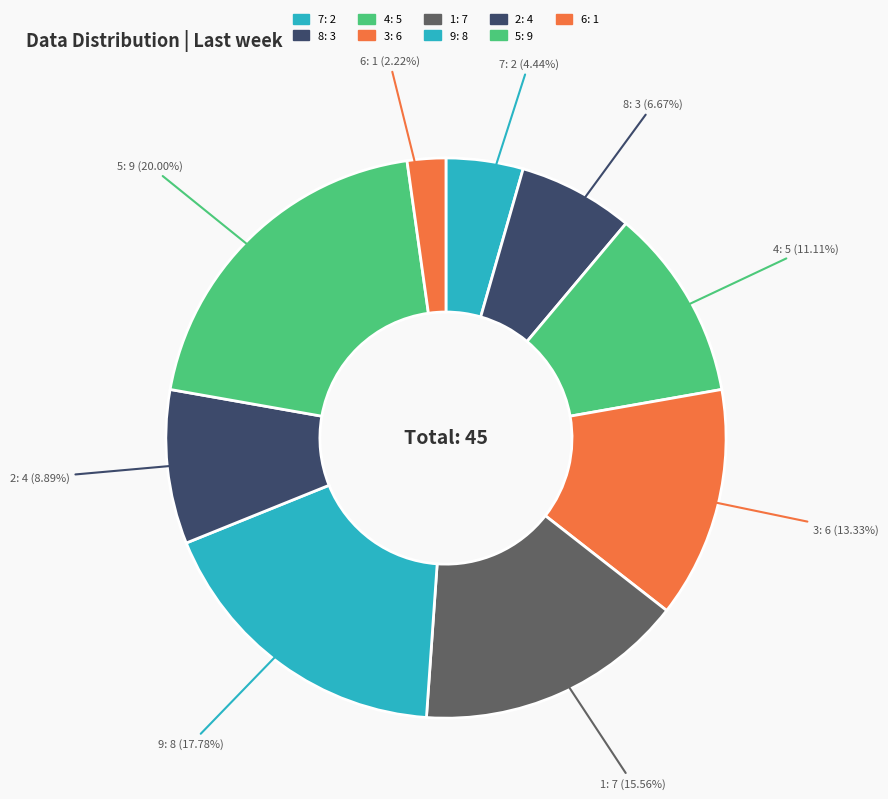

How many segments does this pie chart have?

9